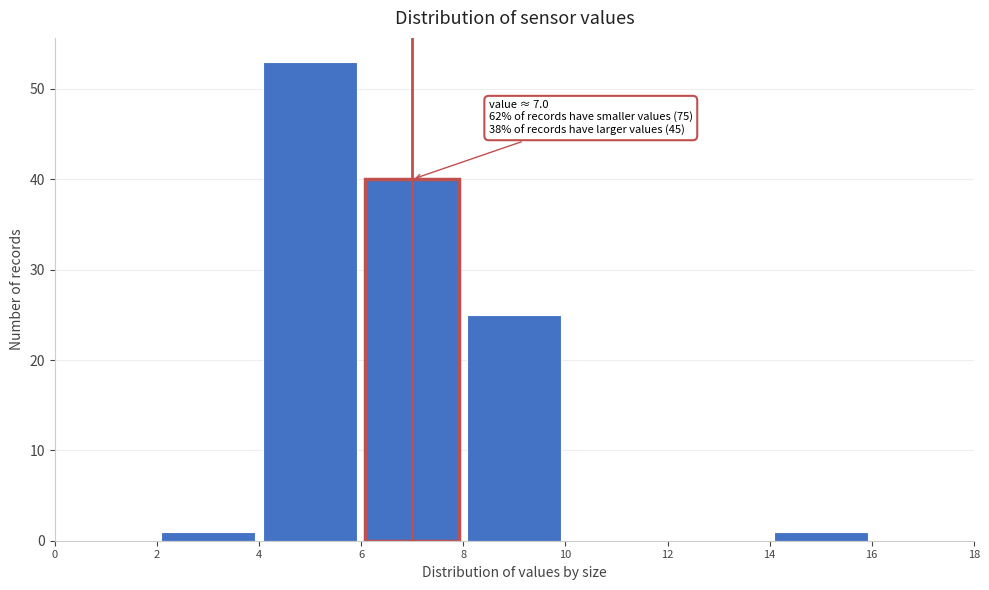

Over which range of the x-axis is the bar tallest?

4 to 6